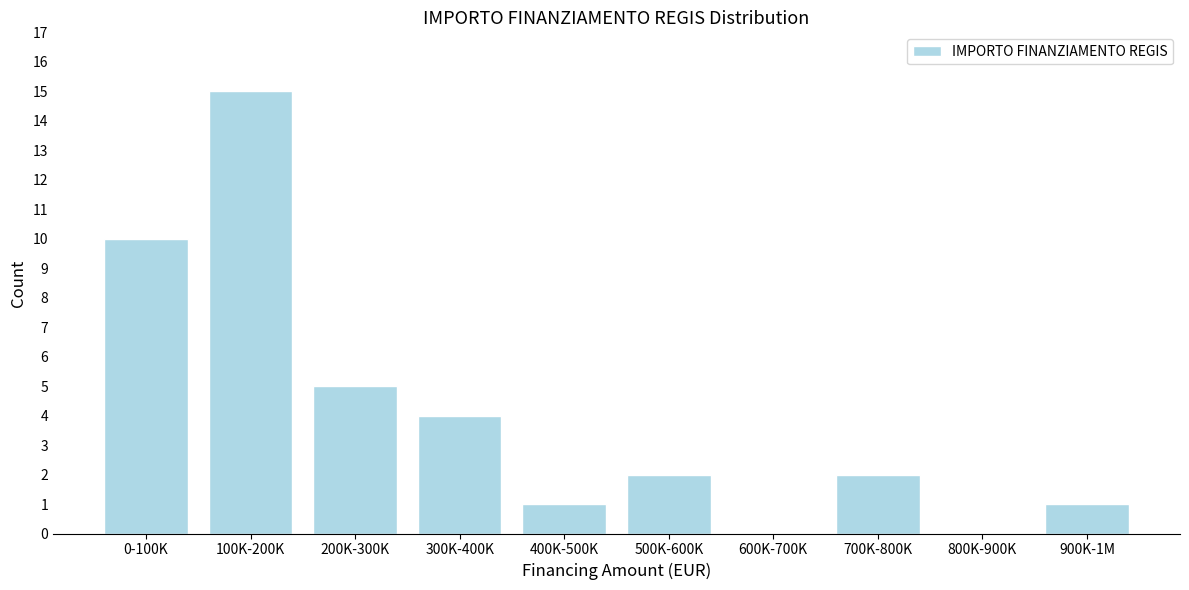

Reading left to right, transcribe all the data shown in this chart.

0-100K=10	100K-200K=15	200K-300K=5	300K-400K=4	400K-500K=1	500K-600K=2	600K-700K=0	700K-800K=2	800K-900K=0	900K-1M=1